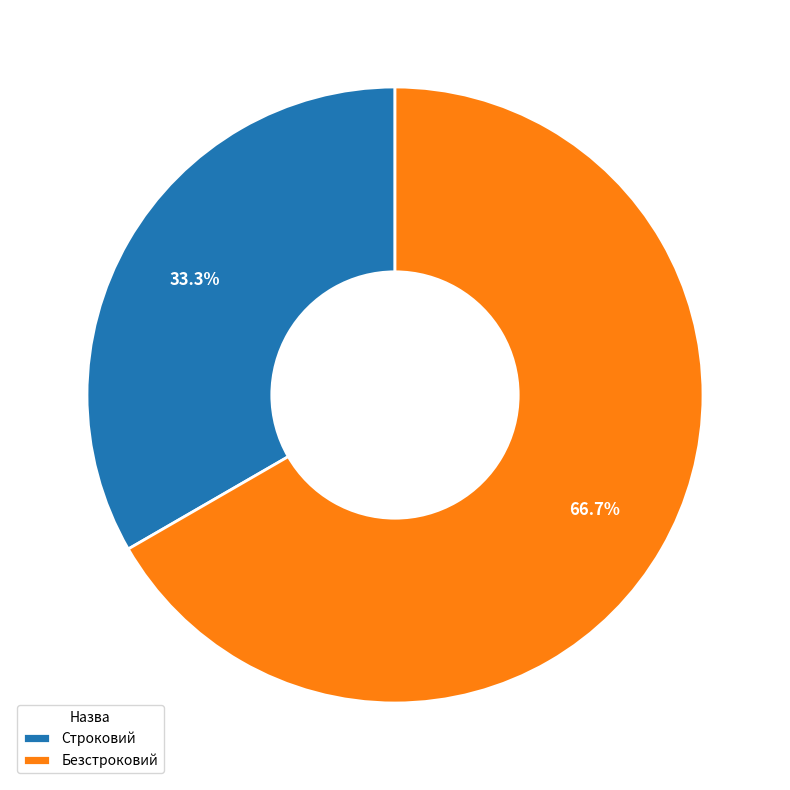

To the nearest percent, what is the difference between the Строковий and Безстроковий slice percentages?

33%